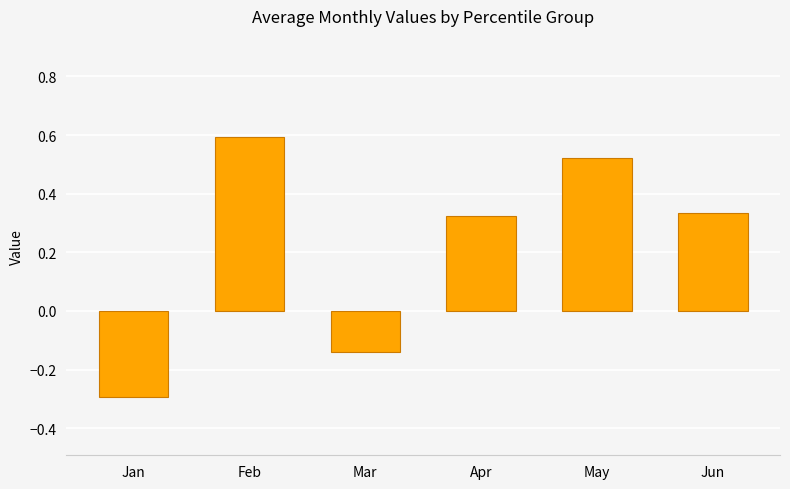

How many bars are there in total?

6